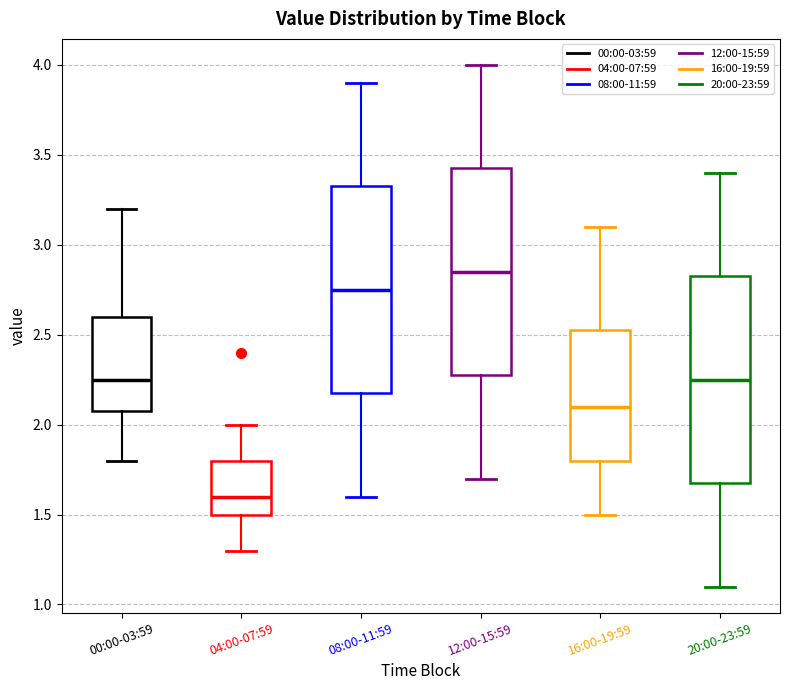

Where is the lower edge of the box for 08:00-11:59 on the y-axis? The values are not printed on the chart, so give them approximately, as read against the axis.

2.20